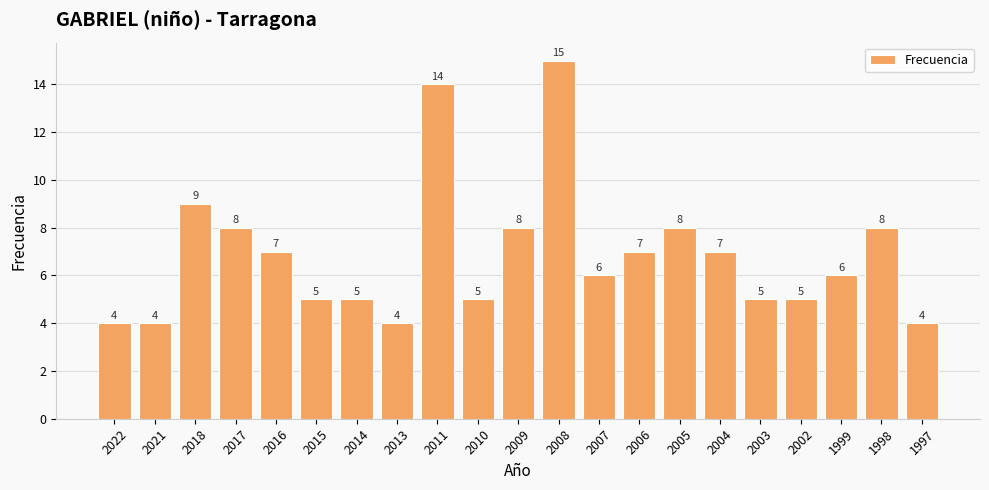

Which category has the highest value across all series?

2008